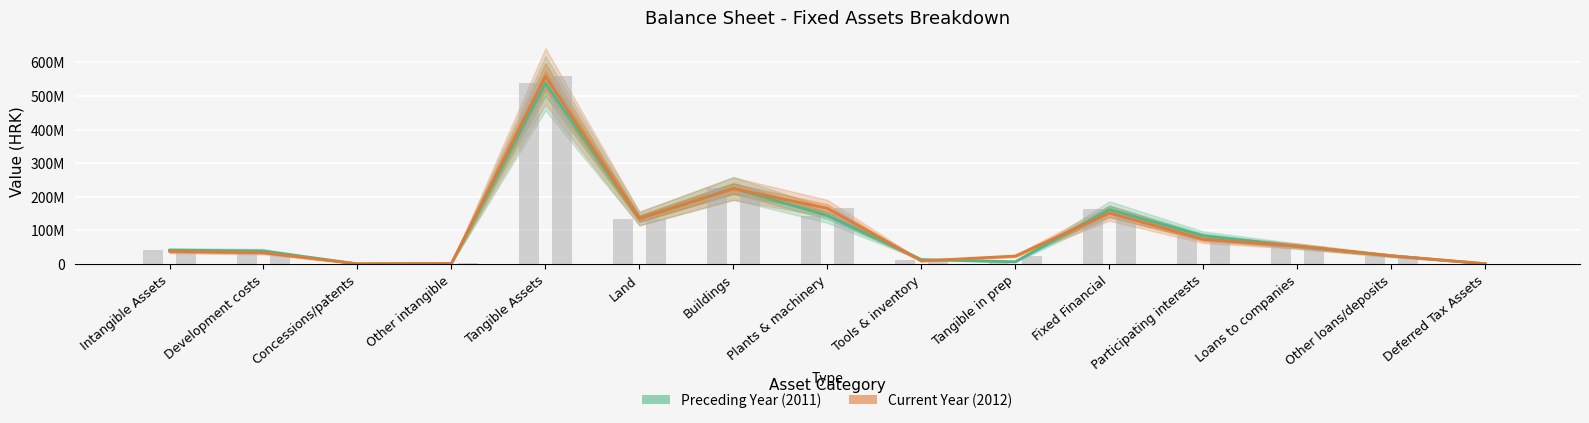

How many distinct data groups are displayed?

2